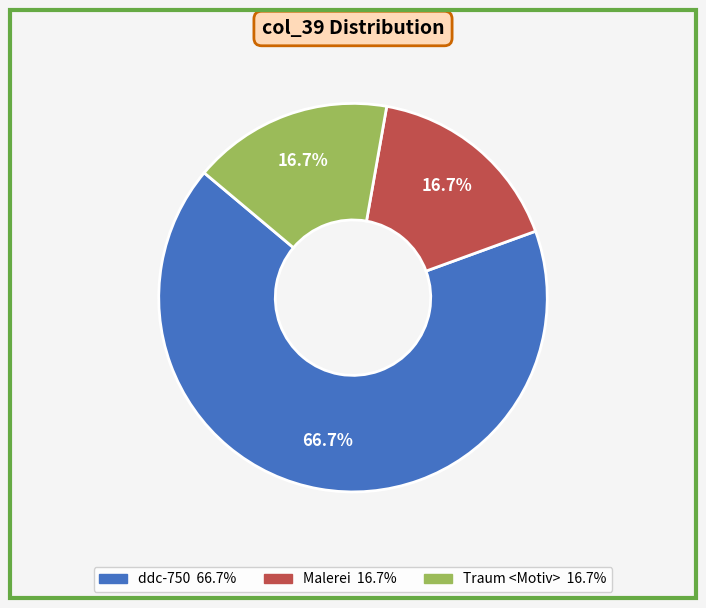

Which has a higher value, ddc-750 or Traum <Motiv>?

ddc-750